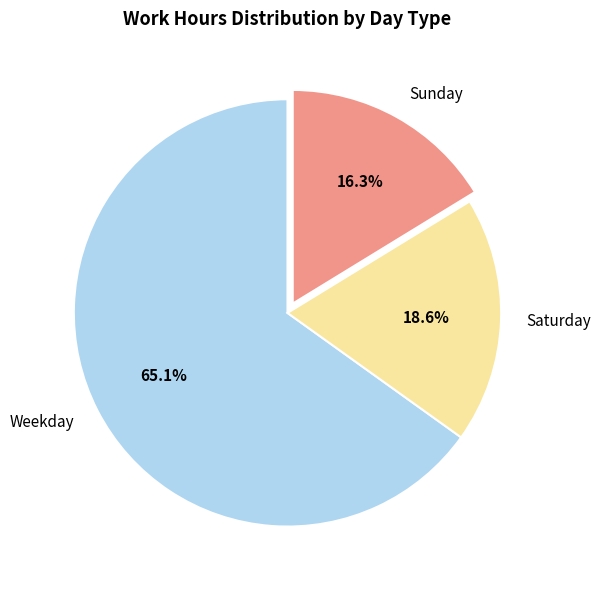

Is the sum of Weekday and Sunday greater than half?

Yes